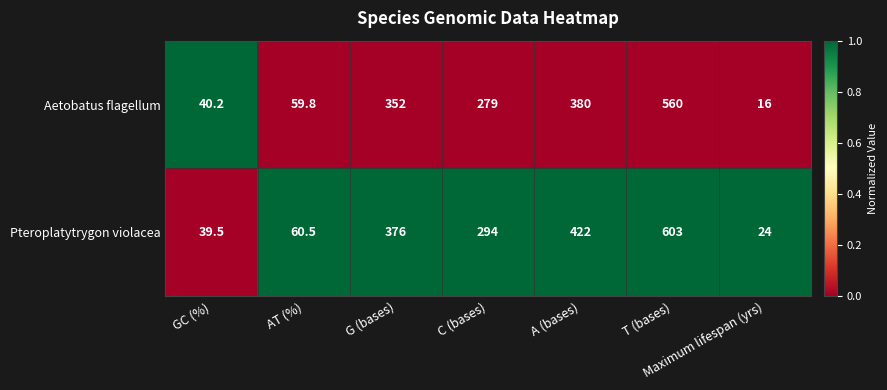

True or false: Aetobatus flagellum has a value of 70.8 at GC (%).

False